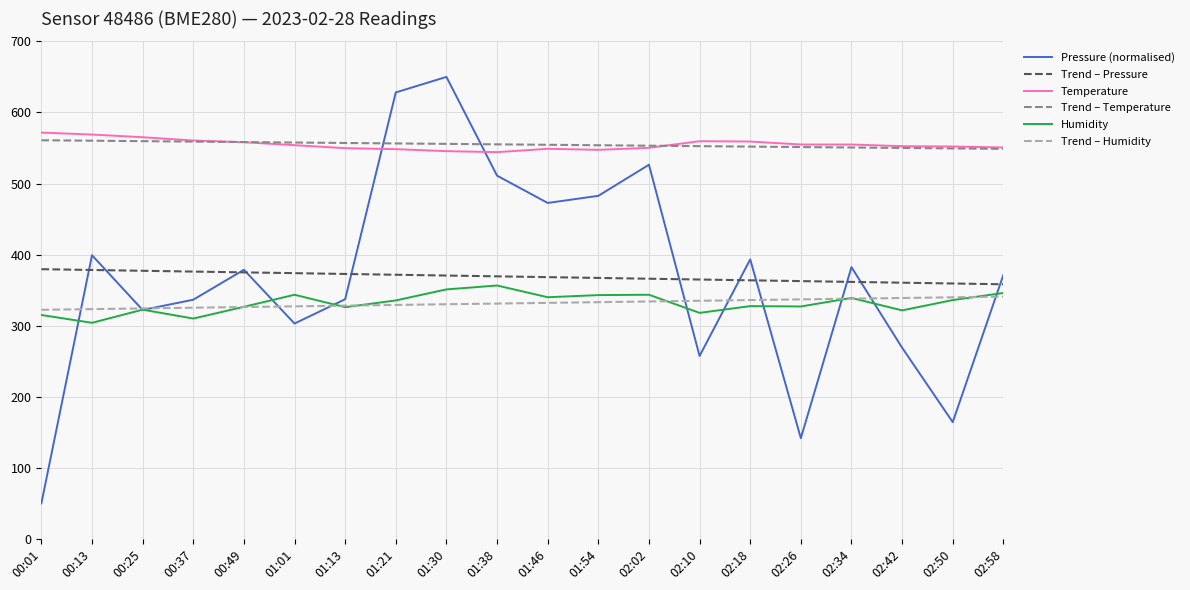

What position from the left is 02:26?

16